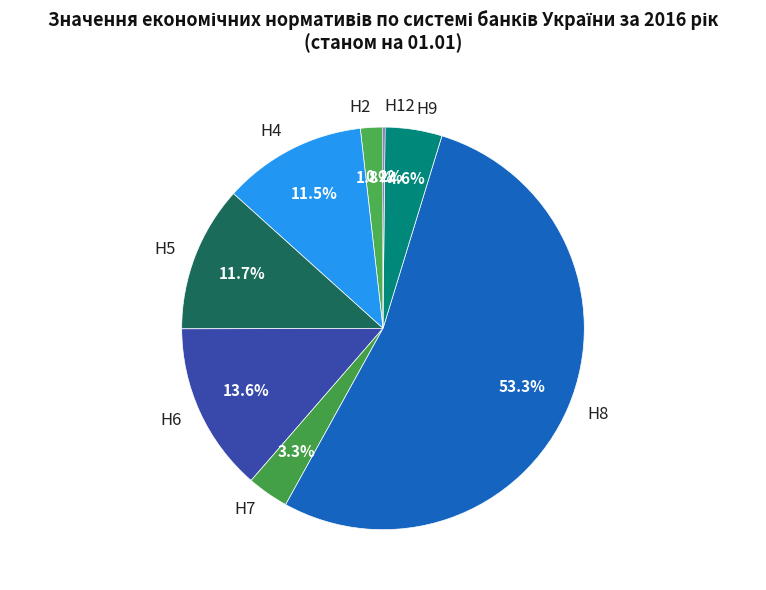

To the nearest percent, what percentage of the pie is Н5?

12%